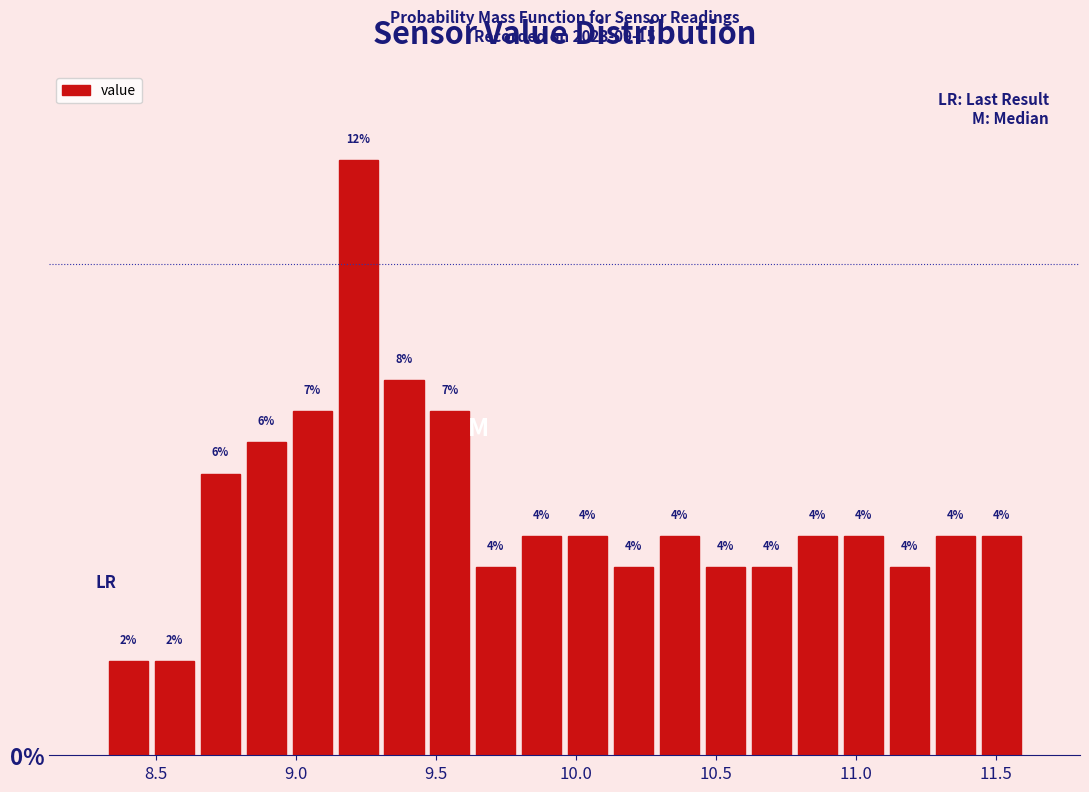

Read against the x-axis, roughly where is the centre of the tallest bar?

9.20